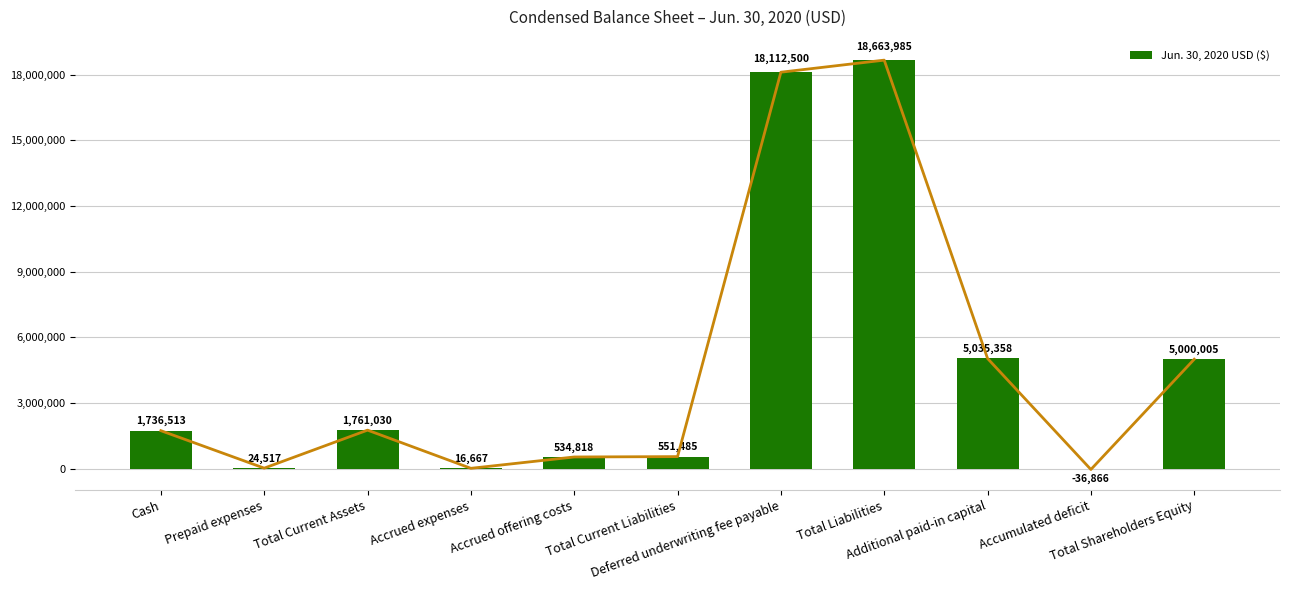

Which has a higher value, Cash or Additional paid-in capital?

Additional paid-in capital